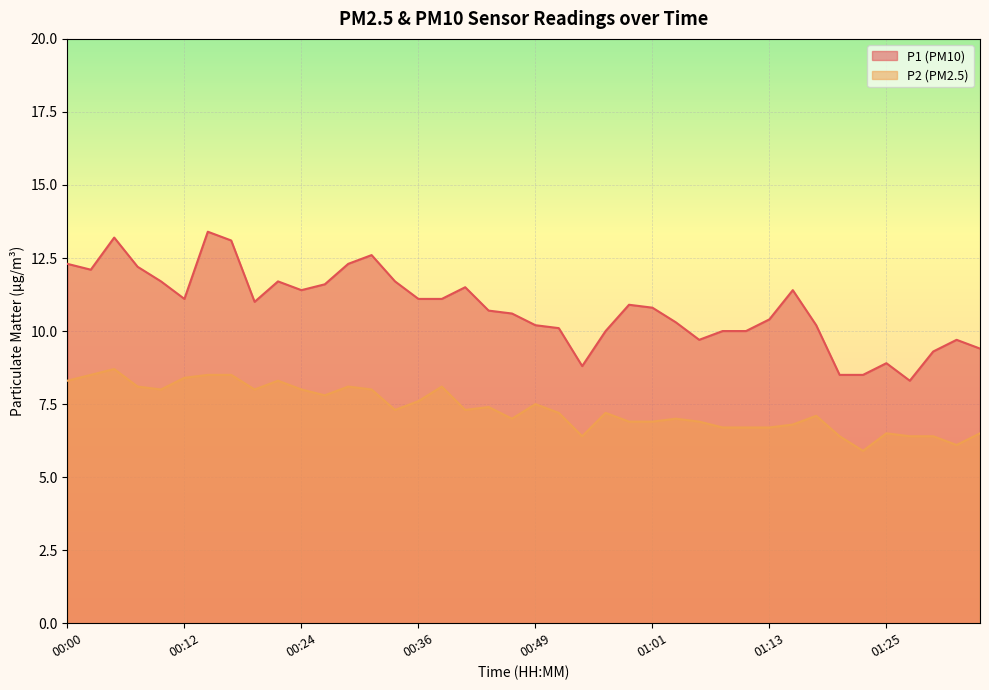

Is the value of P1 at 01:18 greater than the value of P2 at 01:32?

Yes